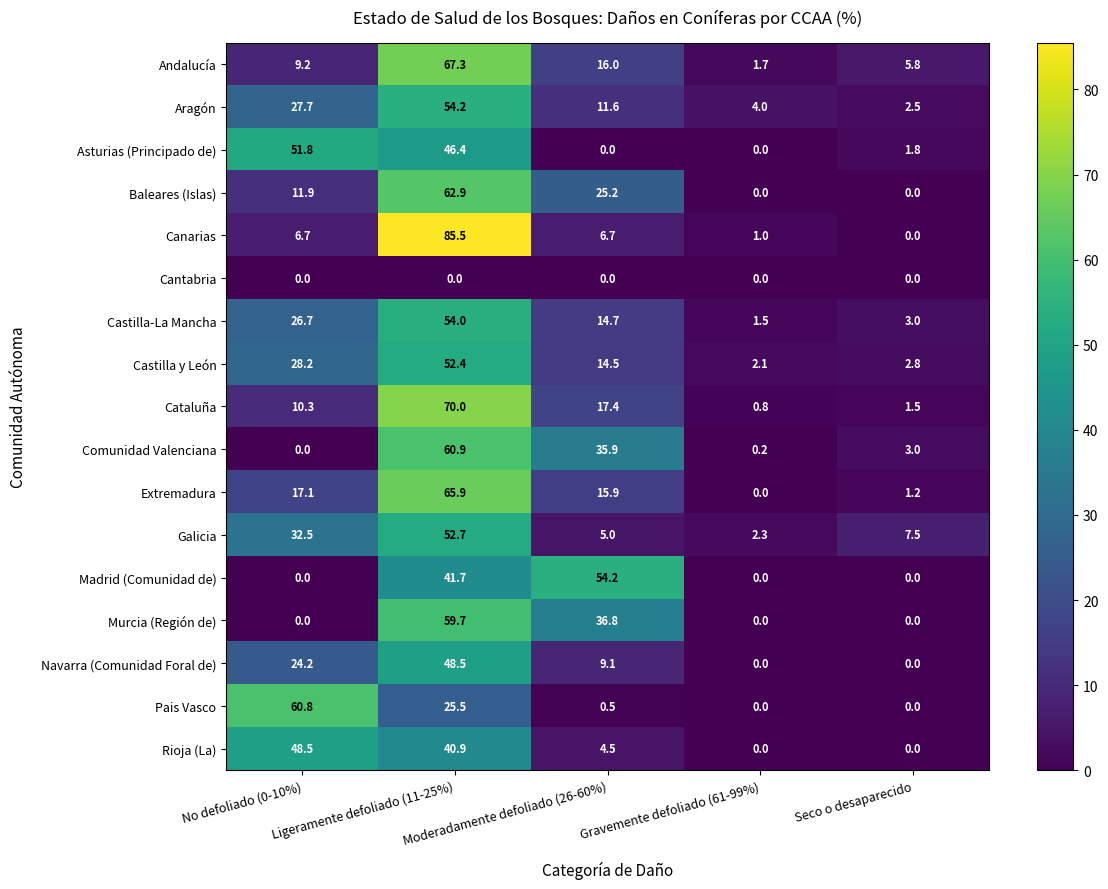

Which series changed the most between No defoliado (0-10%) and Seco o desaparecido?

Pais Vasco